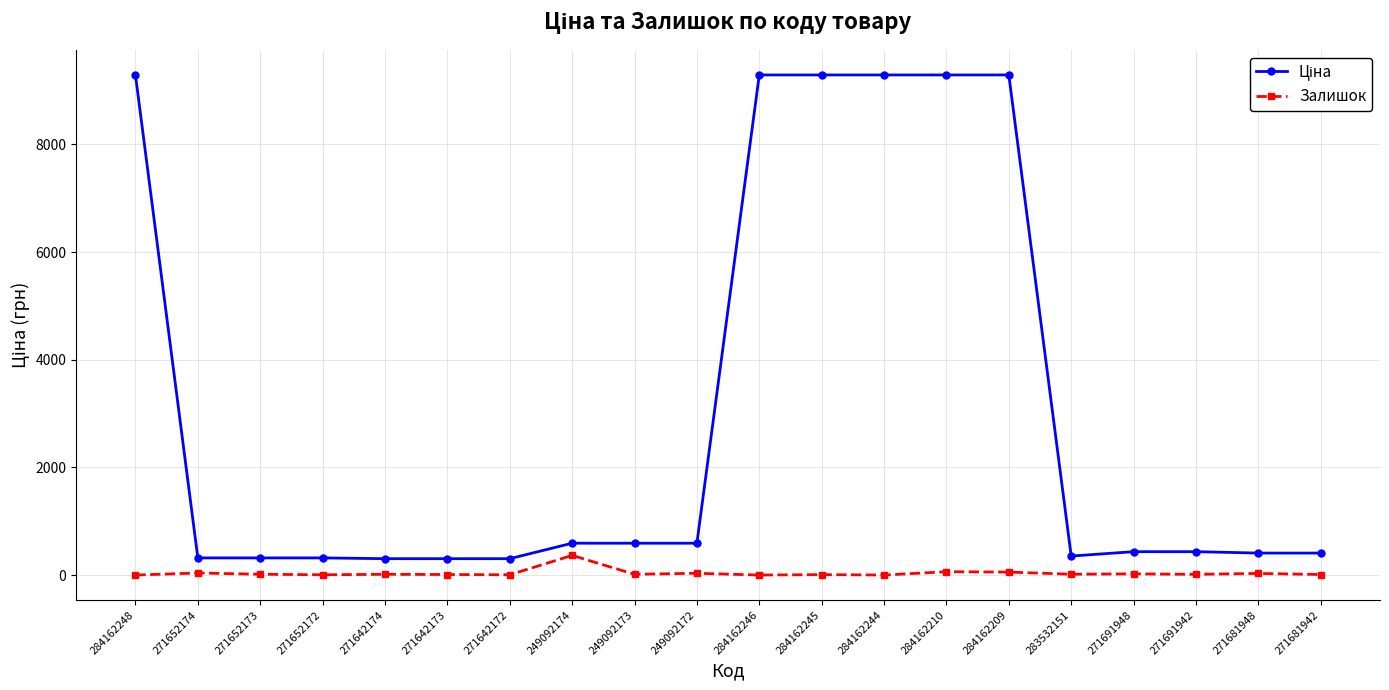

The Залишок series shows 30.0 at 271681948. True or false?

True